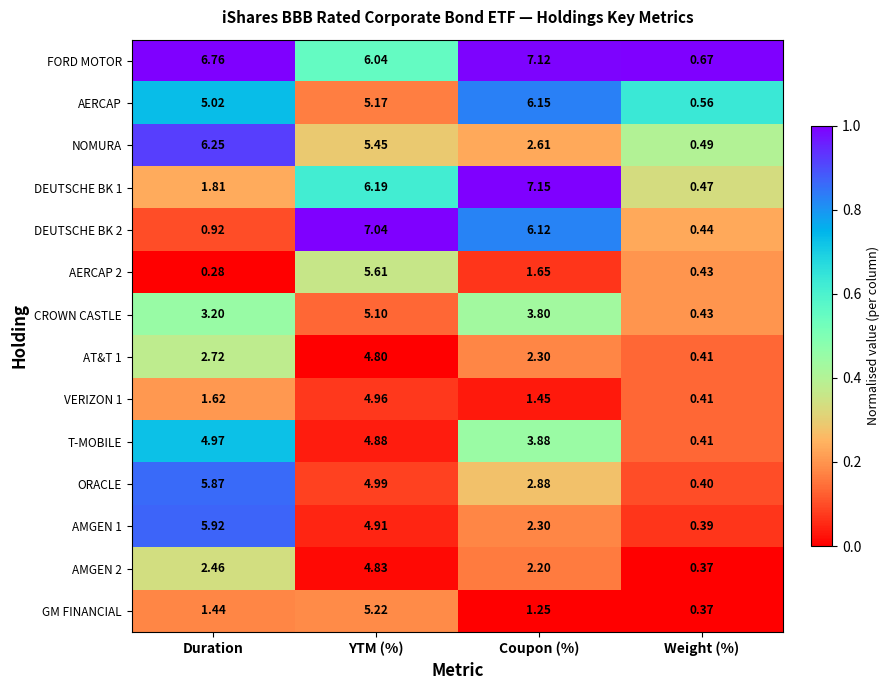

At which label does DEUTSCHE BK 2 first exceed 6?

YTM (%)